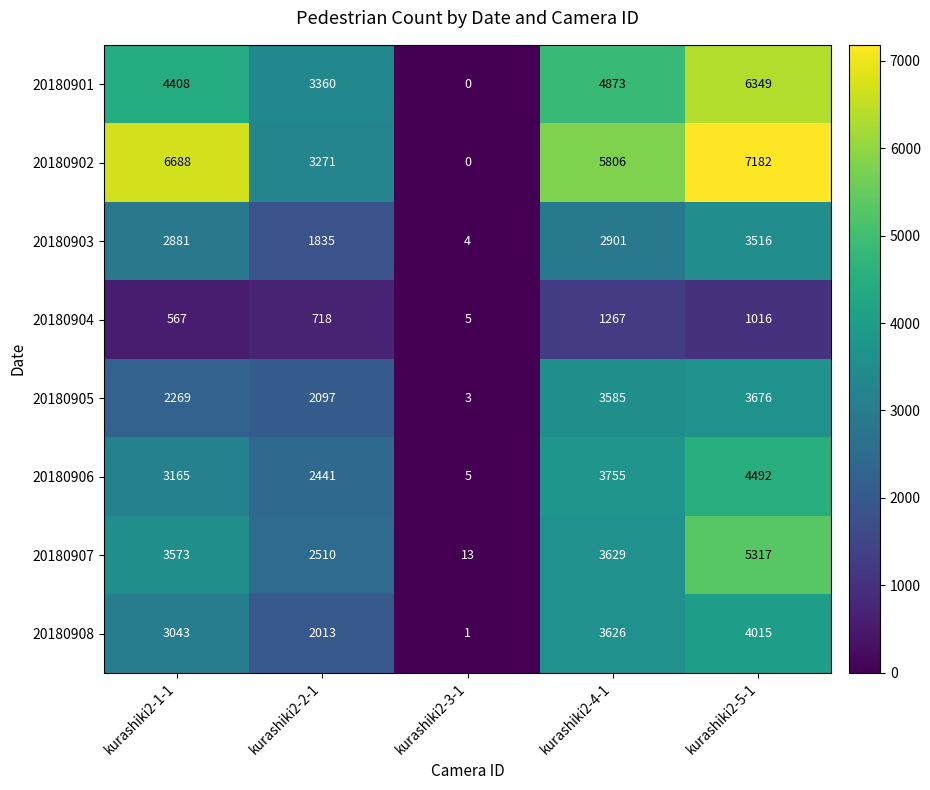

Is it true that 20180907 equals 13 at kurashiki2-3-1?

True